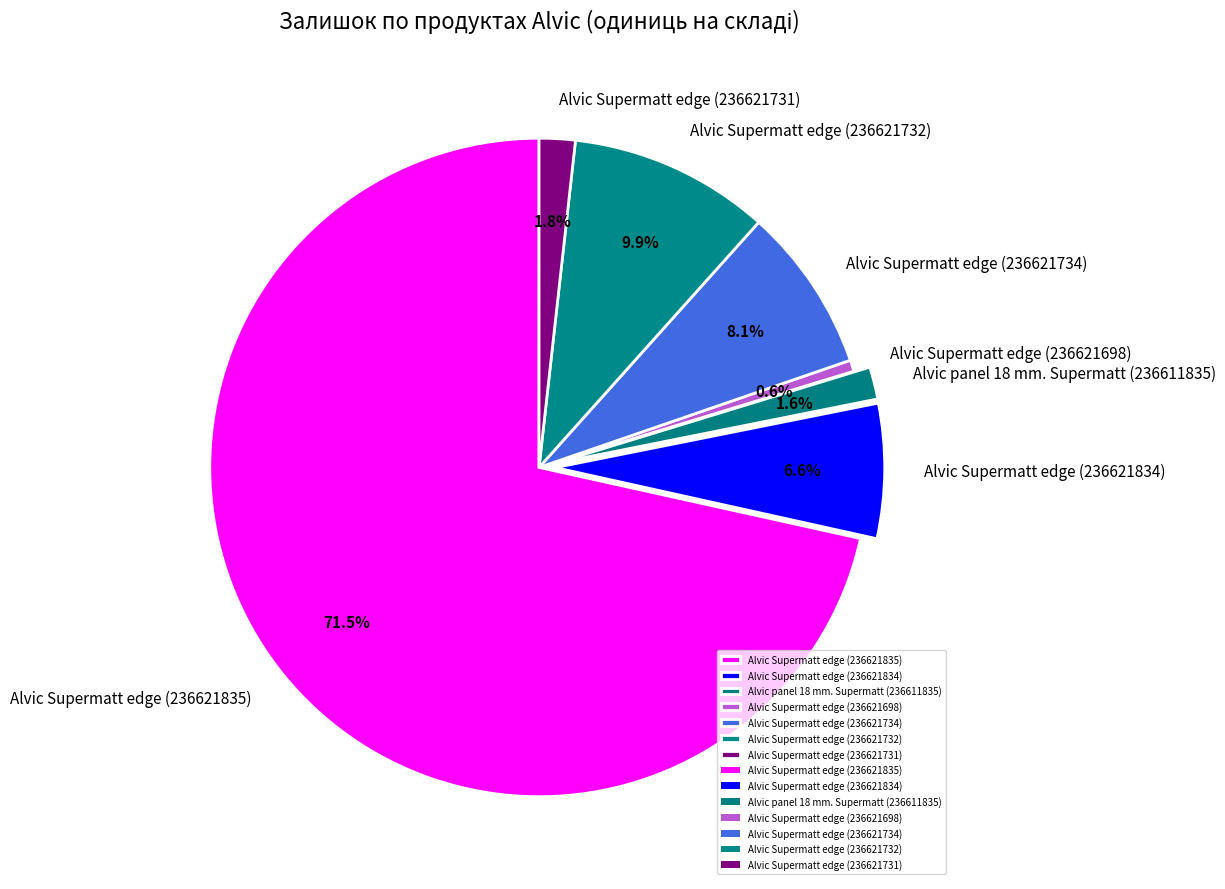

Which category has the biggest portion of the pie?

Alvic Supermatt edge (236621835)